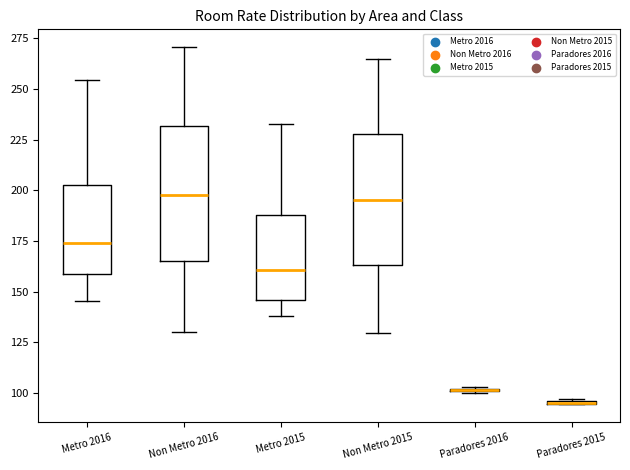

Reading left to right, read every box against the y-axis: the position of its median line, the range the box covers, and the ends of its whiskers. The values are not printed on the chart, so give them approximately, as read against the axis.

Metro 2016: median 175, box 160 to 205, whiskers 145 to 255
Non Metro 2016: median 200, box 165 to 230, whiskers 130 to 270
Metro 2015: median 160, box 145 to 190, whiskers 140 to 235
Non Metro 2015: median 195, box 165 to 230, whiskers 130 to 265
Paradores 2016: box collapsed to a line at 100, whiskers 100 to 105
Paradores 2015: box collapsed to a line at 95, whiskers 95 to 95